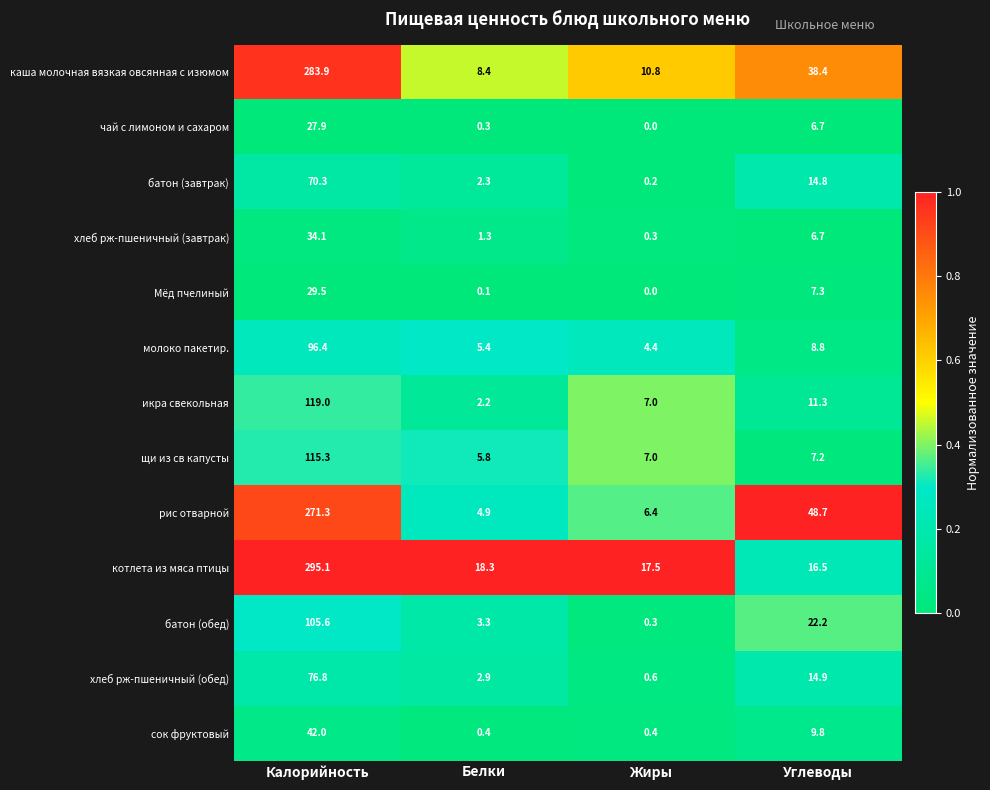

Count the number of data series in this chart.

13